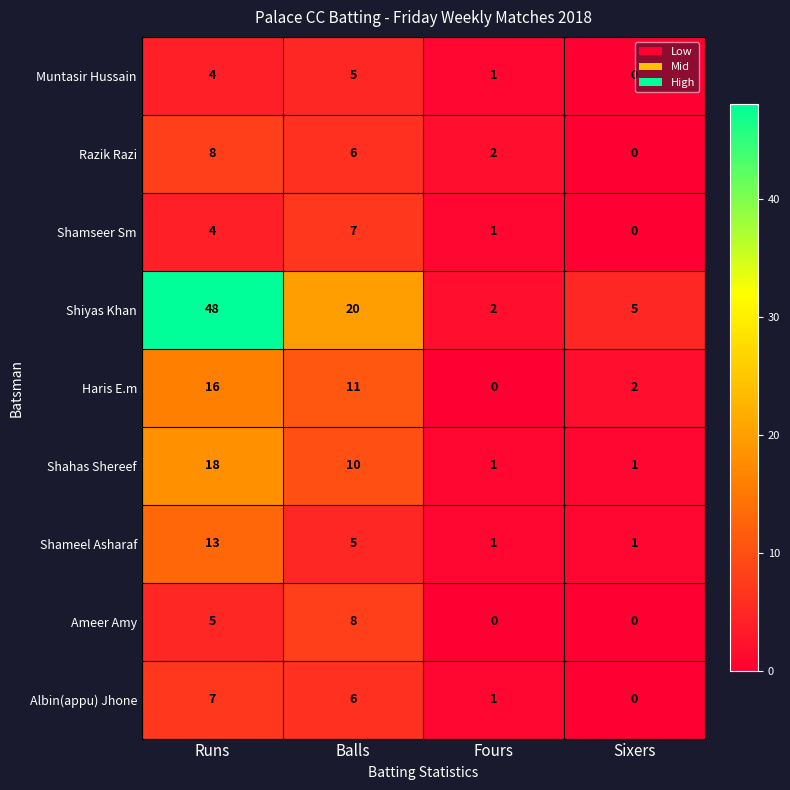

What is the difference between the Ameer Amy values at Fours and Balls?

8